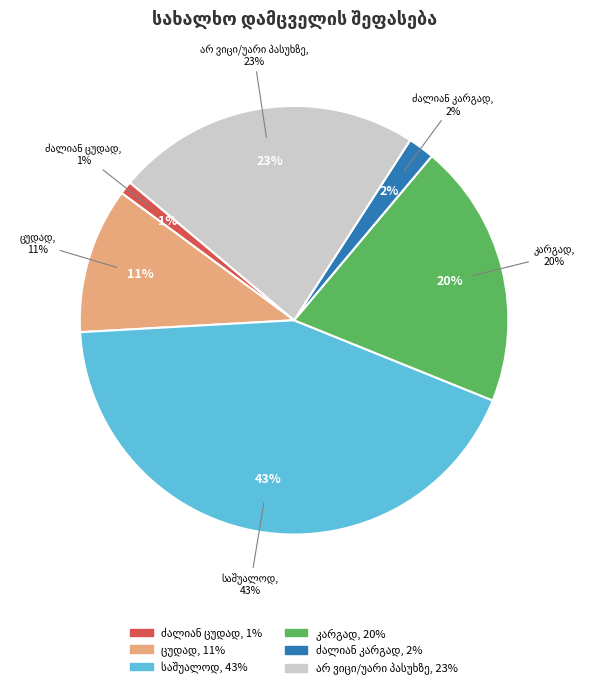

Rank the categories by value from lowest to highest.

ძალიან ცუდად, ძალიან კარგად, ცუდად, კარგად, არ ვიცი/უარი პასუხზე, საშუალოდ